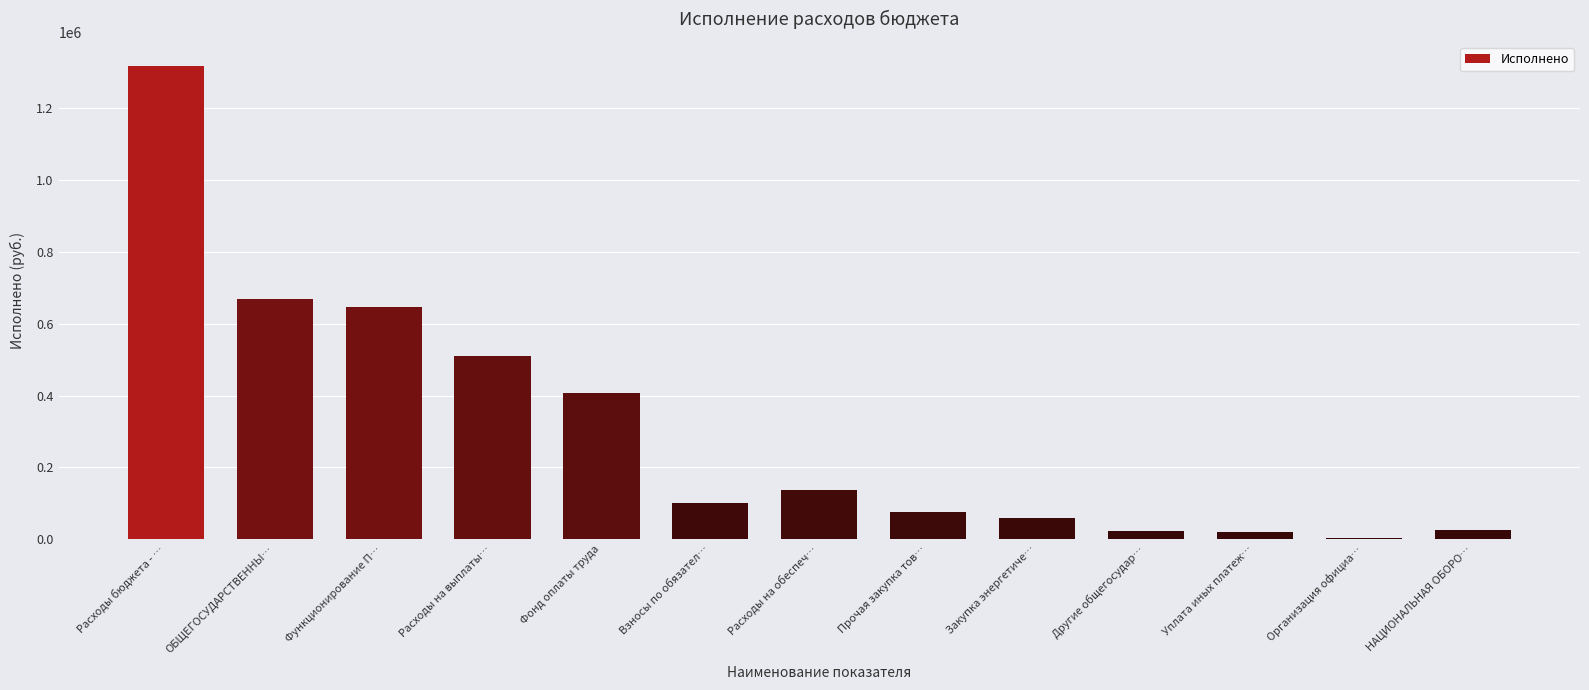

Are the bars grouped side by side (vs. stacked)?

No